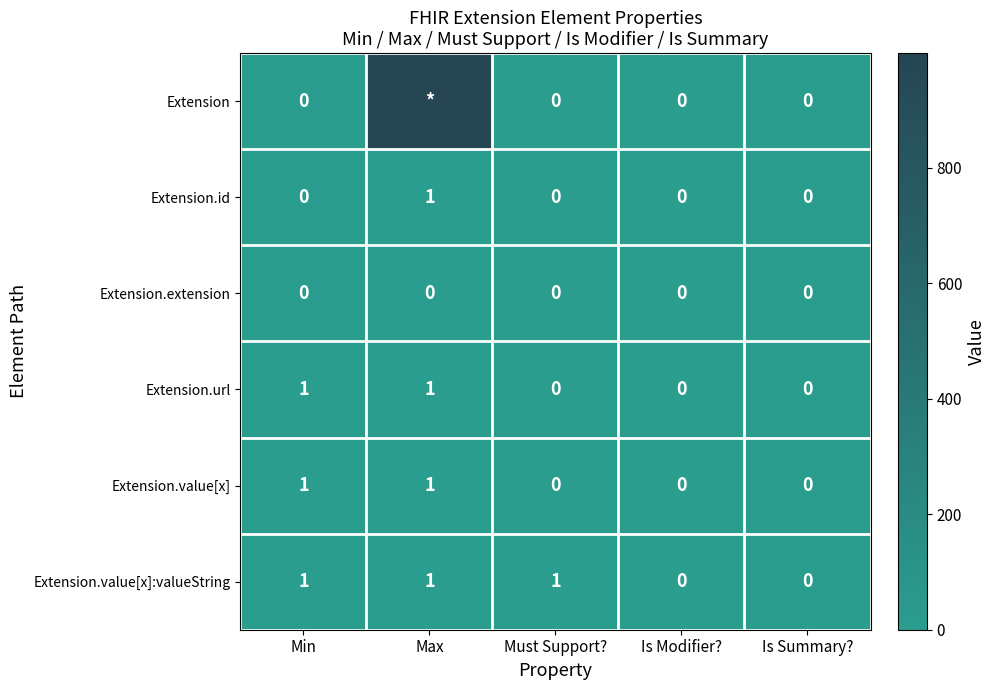

Count the Extension.value[x]:valueString values in the range 0 to 1.

5